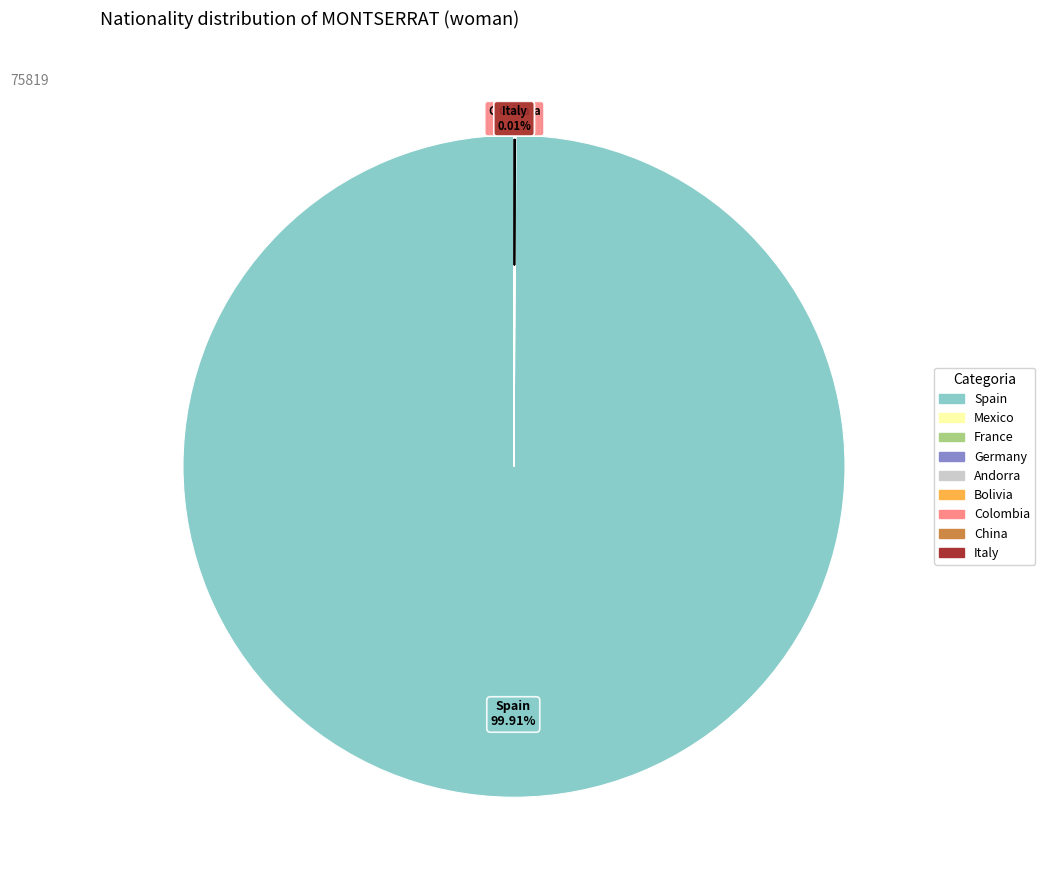

Which category has the biggest portion of the pie?

Spain